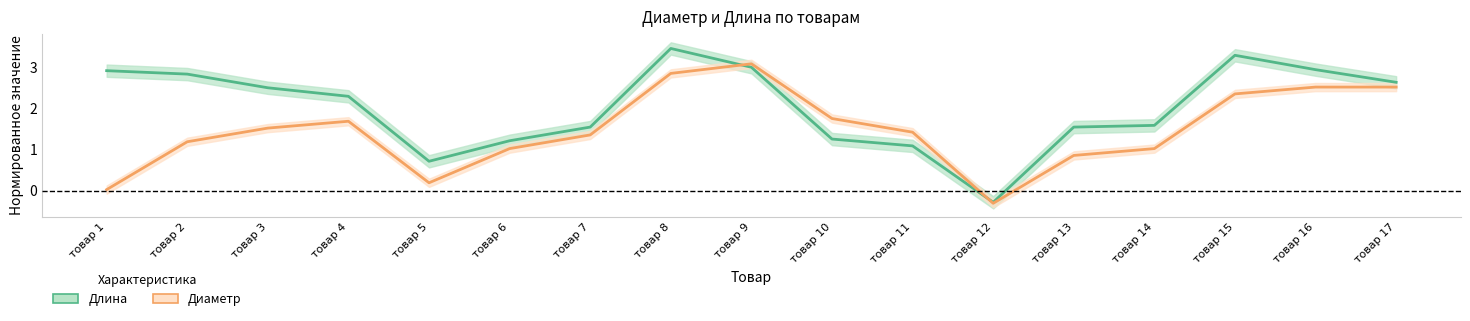

What are all the series names shown in the legend?

Длина, Диаметр